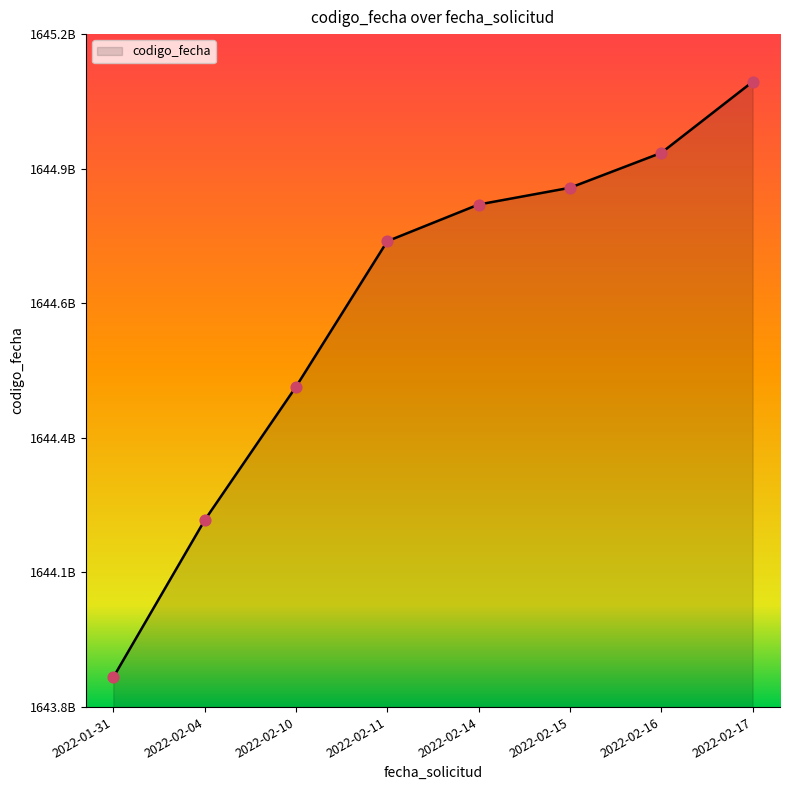

What is the change in value from 2022-02-04 to 2022-02-10?

+290669